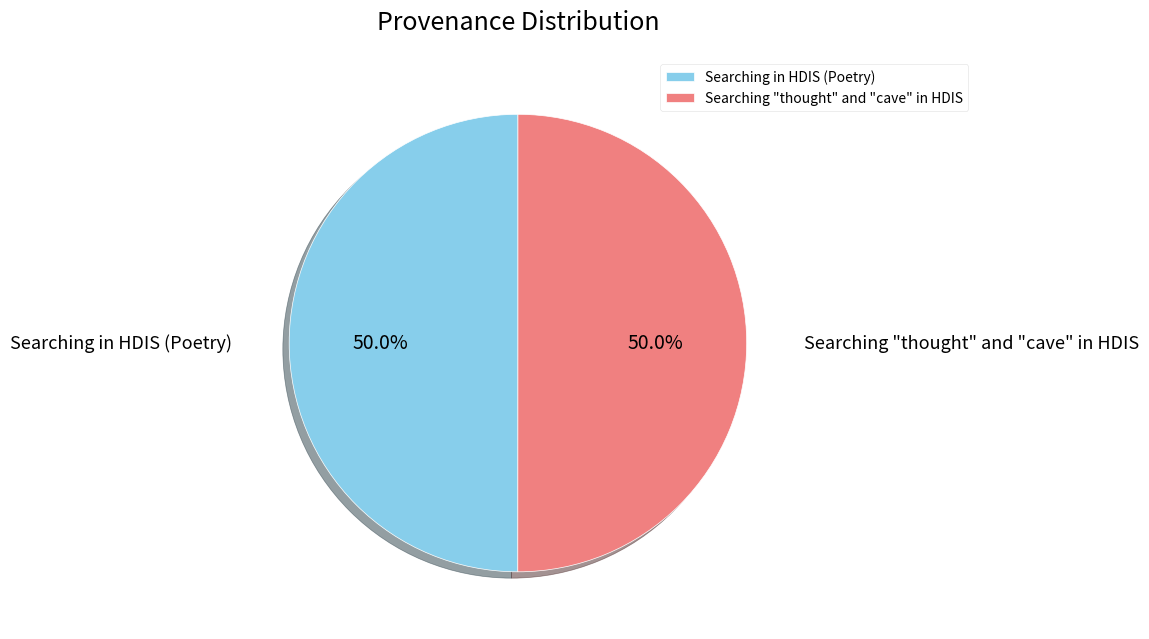

What is the ratio of the value at Searching in HDIS (Poetry) to the value at Searching "thought" and "cave" in HDIS?

1.0